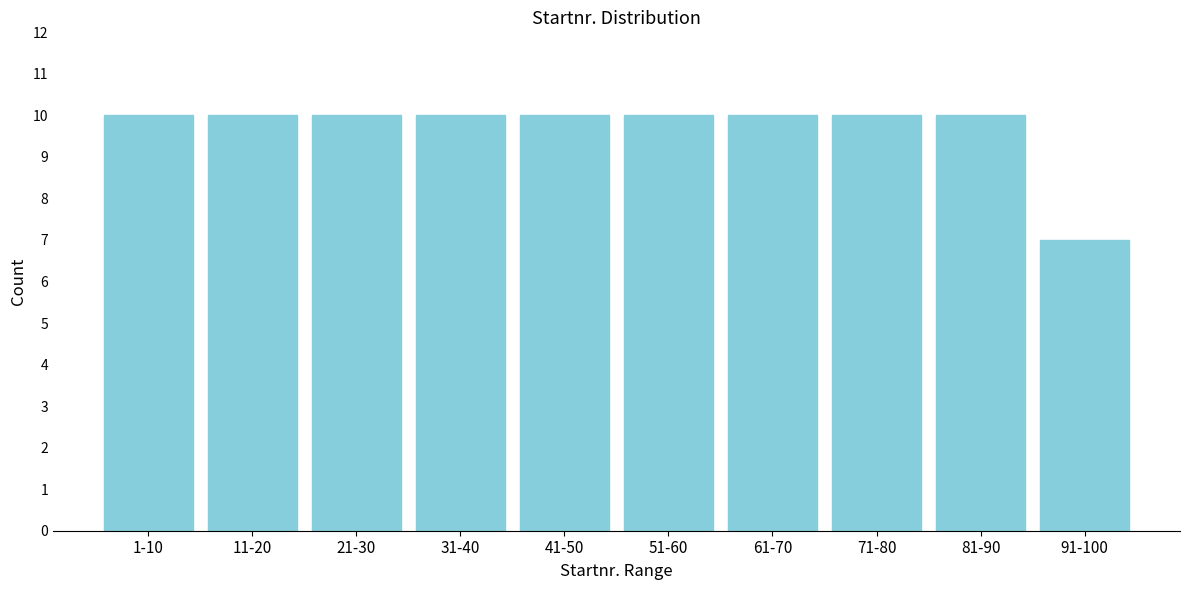

Reading right to left, extract all data points from this chart.

7	10	10	10	10	10	10	10	10	10